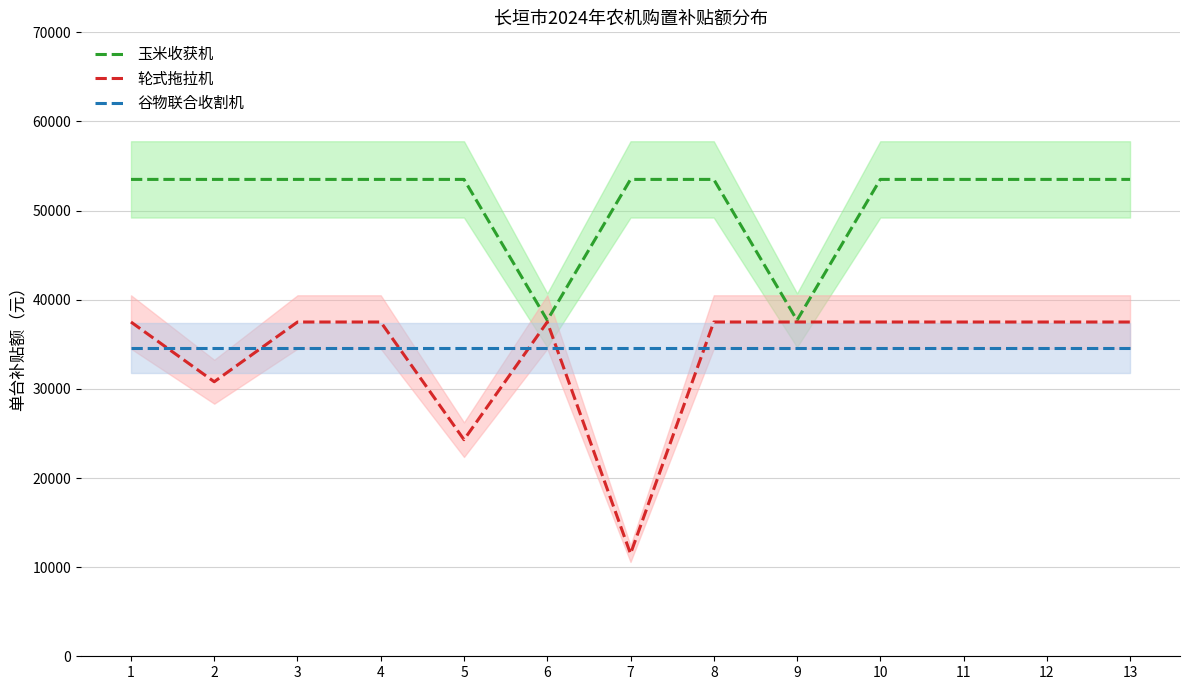

In 玉米收获机, how many points are lower than both neighbors (excluding endpoints)?

2